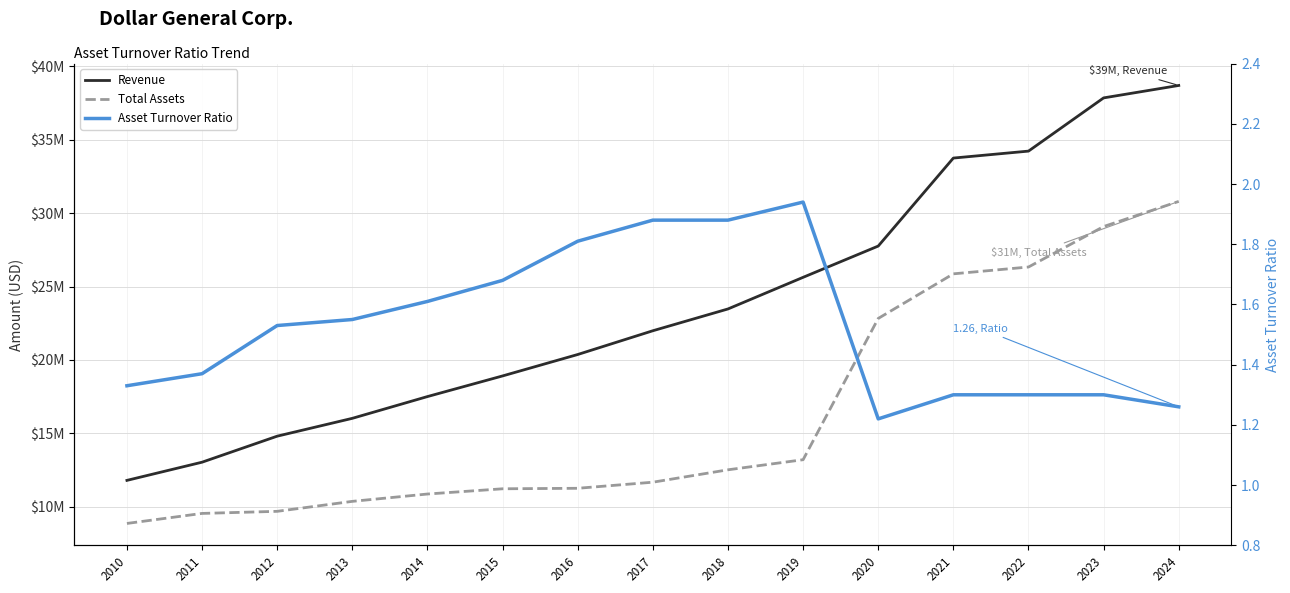

True or false: Asset Turnover Ratio and Total Assets intersect in this chart.

False